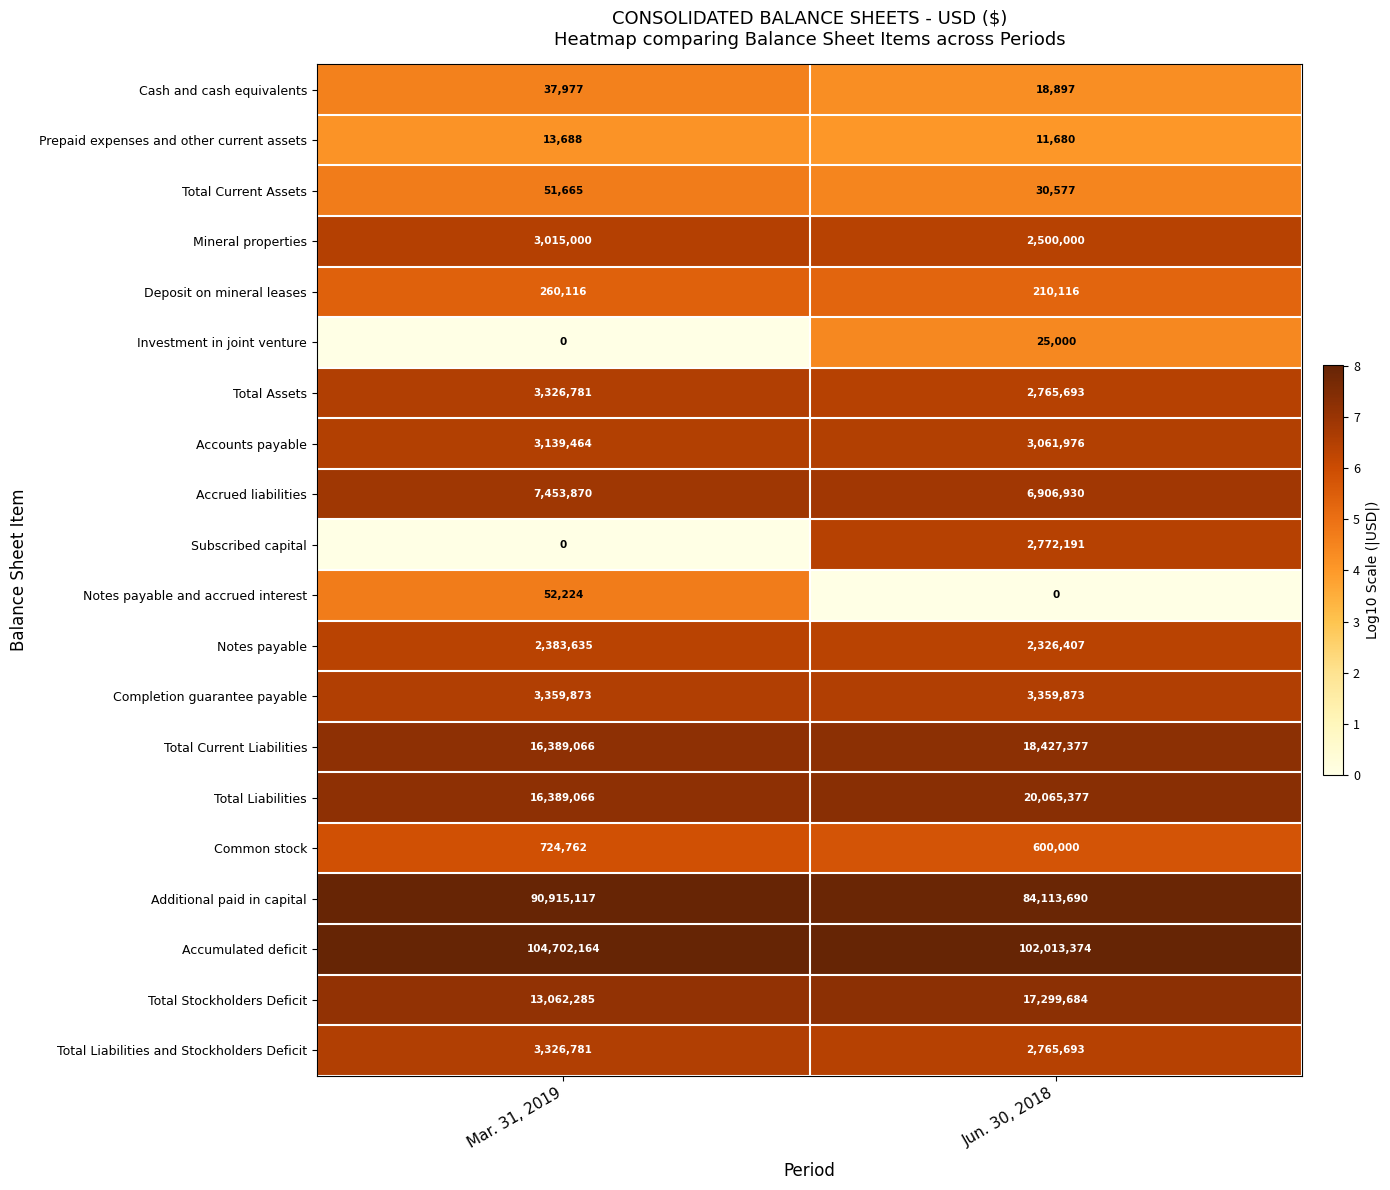

The Notes payable and accrued interest series shows 52224 at Mar. 31, 2019. True or false?

True